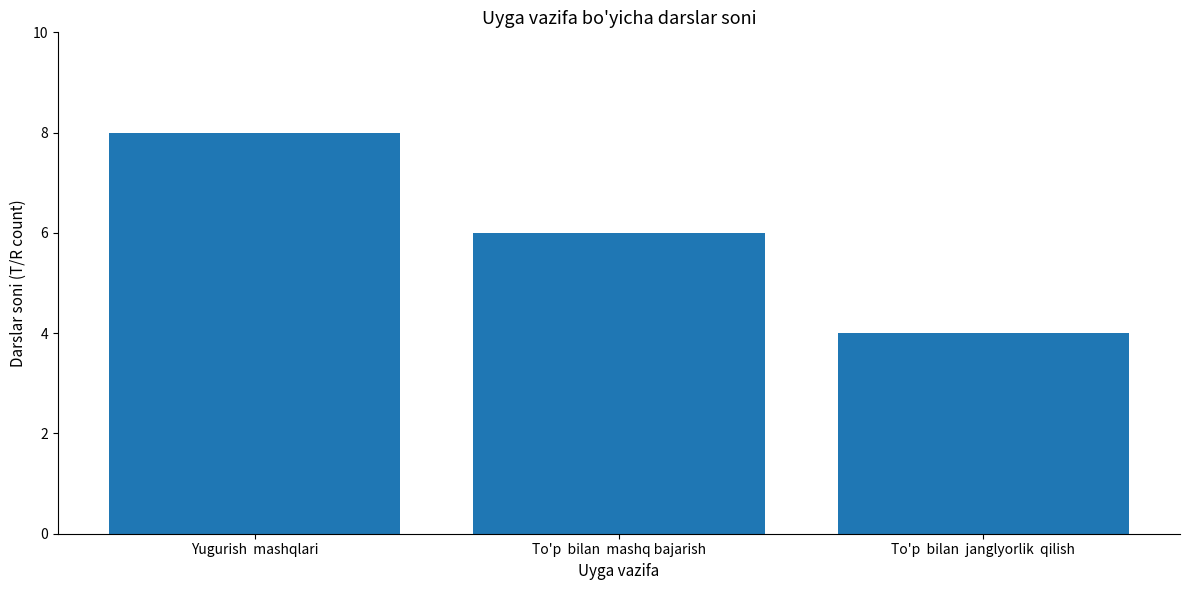

True or false: the data shows 2 at To'p  bilan  janglyorlik  qilish.

False